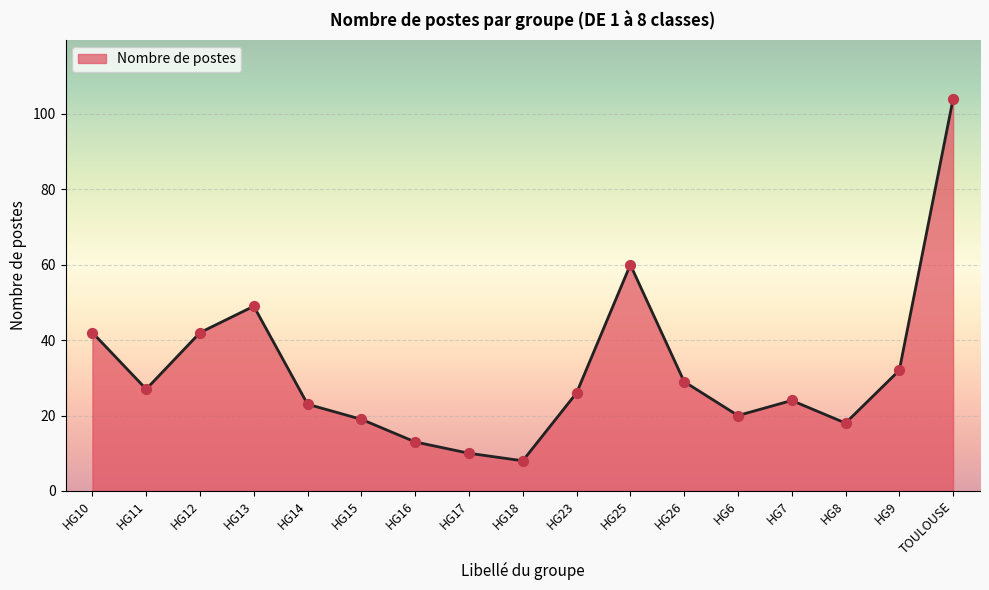

Between TOULOUSE and HG9, which is larger?

TOULOUSE